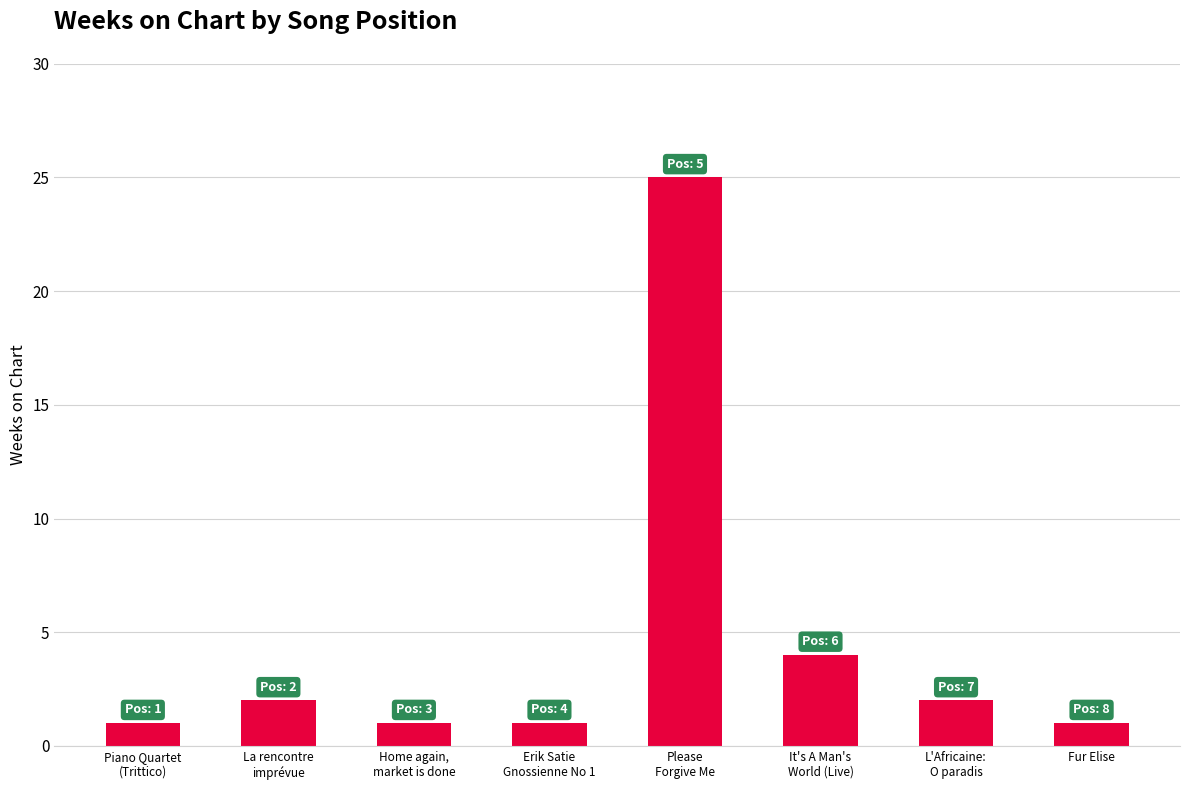

What is the difference between the maximum and minimum values?

24